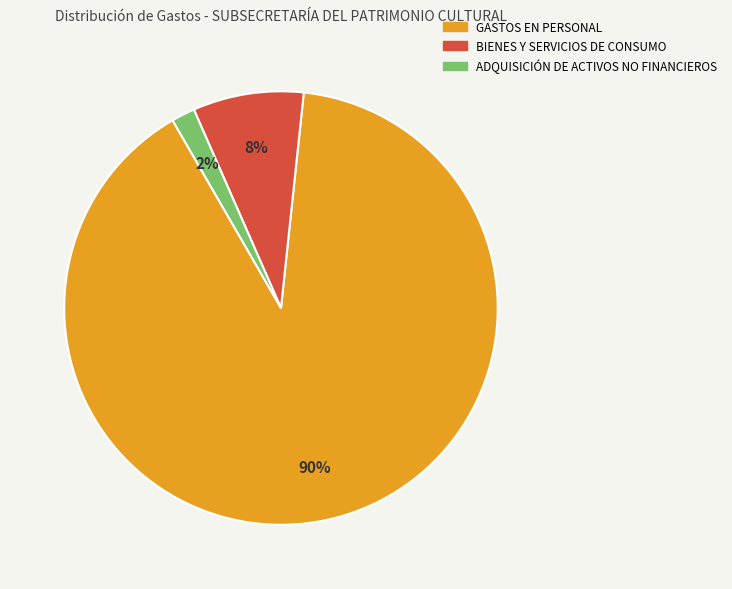

To the nearest percent, what is the combined percentage of GASTOS EN PERSONAL and ADQUISICIÓN DE ACTIVOS NO FINANCIEROS?

92%